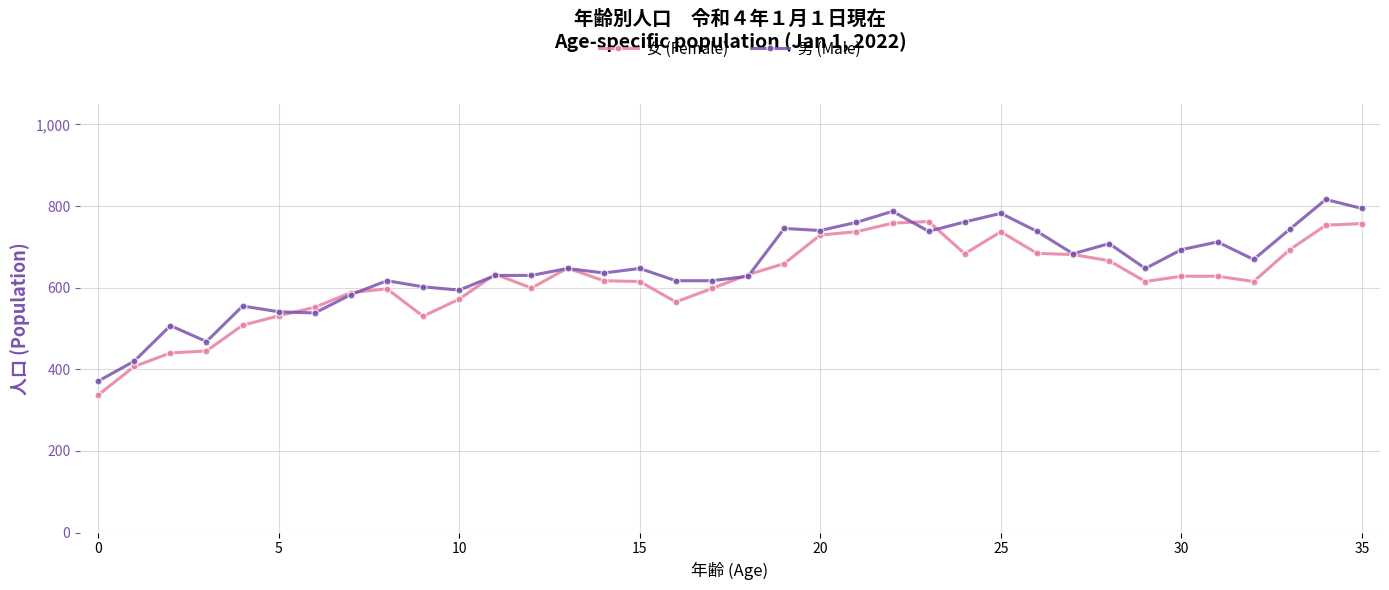

How many lines are shown in the chart?

2